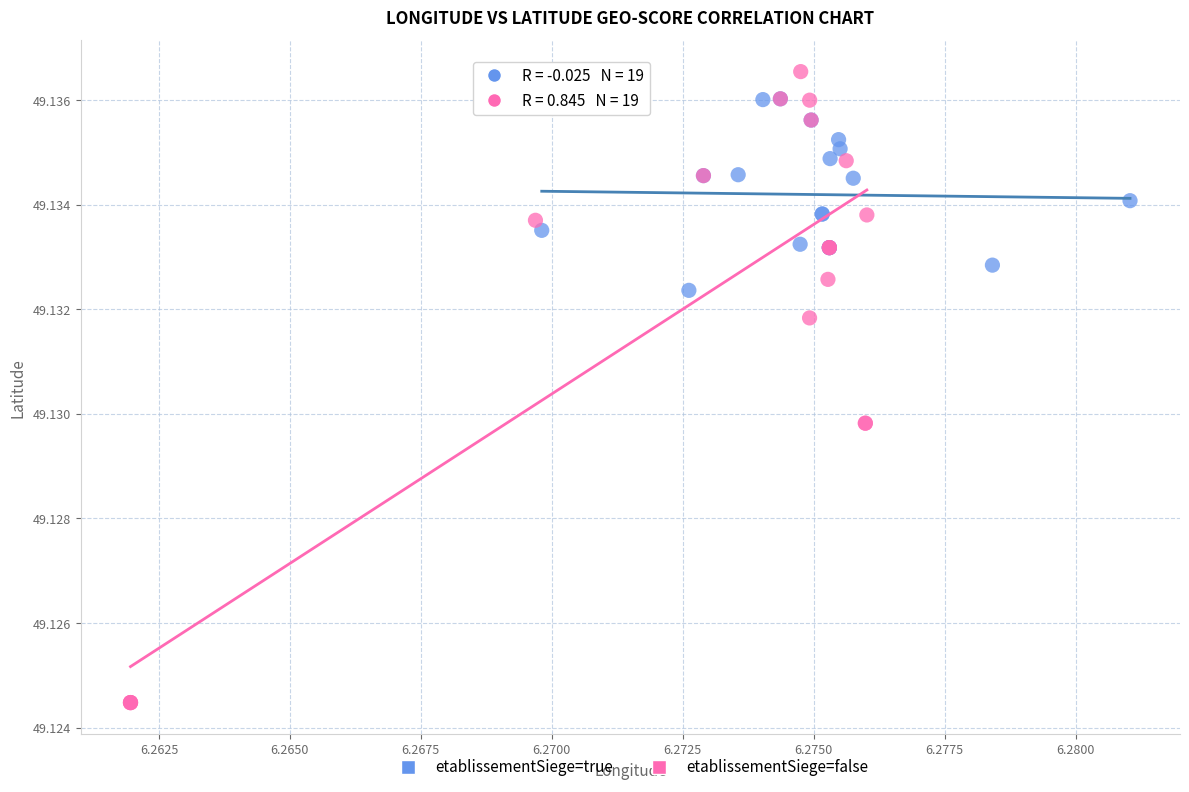

Which series has the widest spread of Y values?

etablissementSiege=false